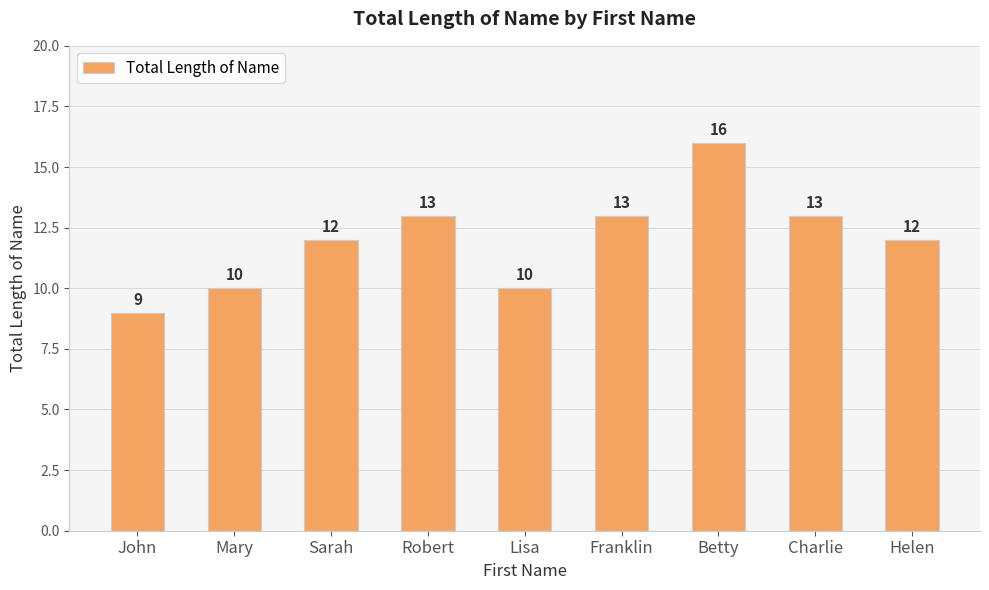

What is the change in value from Lisa to Franklin?

+3